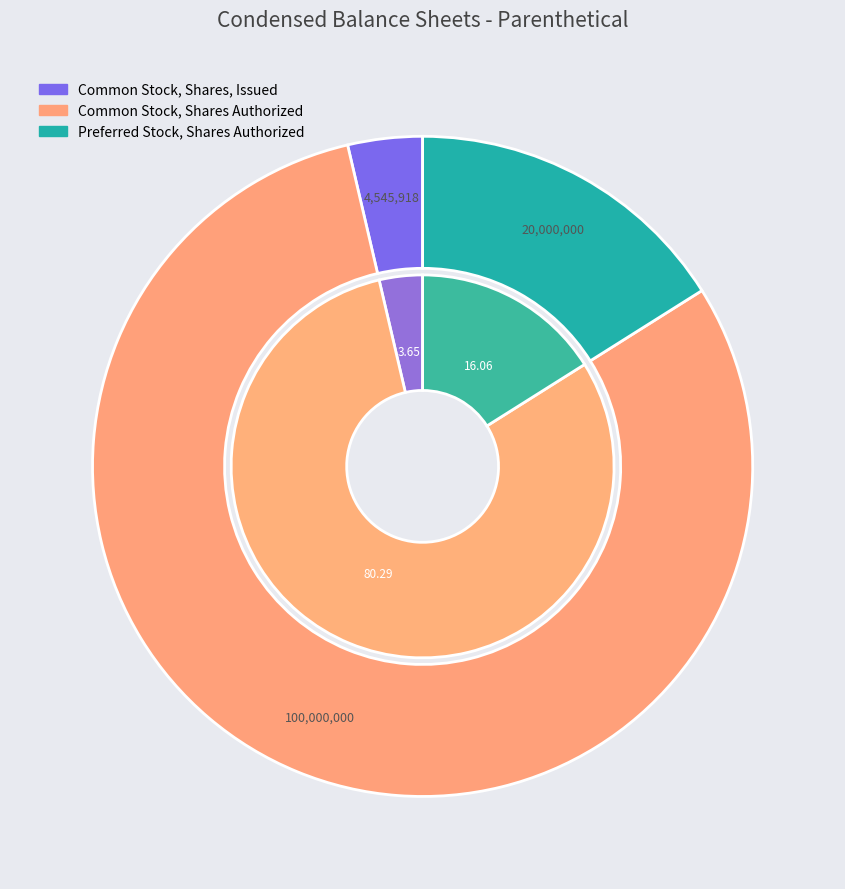

To the nearest percent, what percentage of the pie is Common Stock, Shares, Issued?

4%